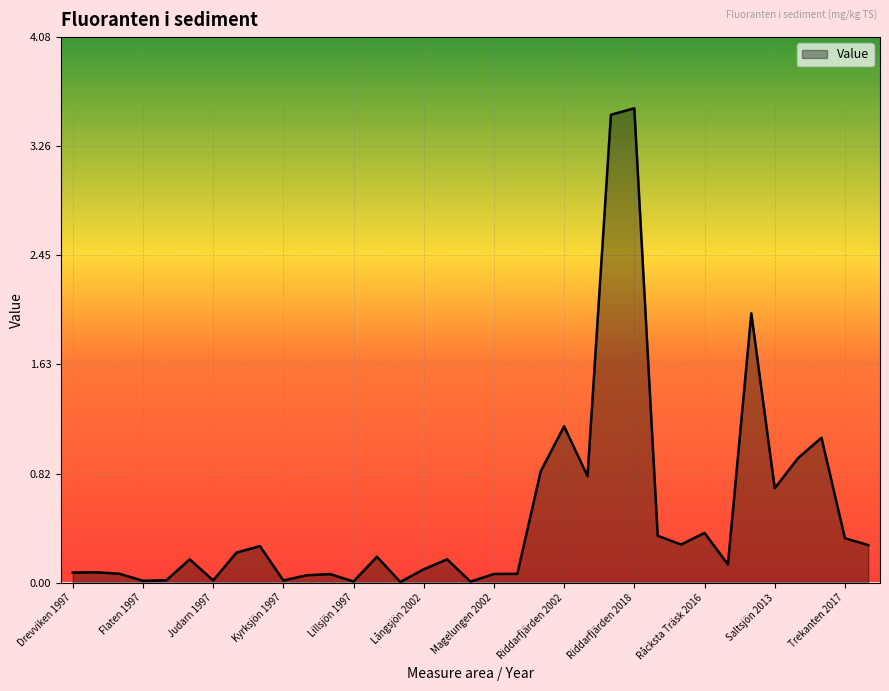

Does the chart have visible grid lines?

Yes